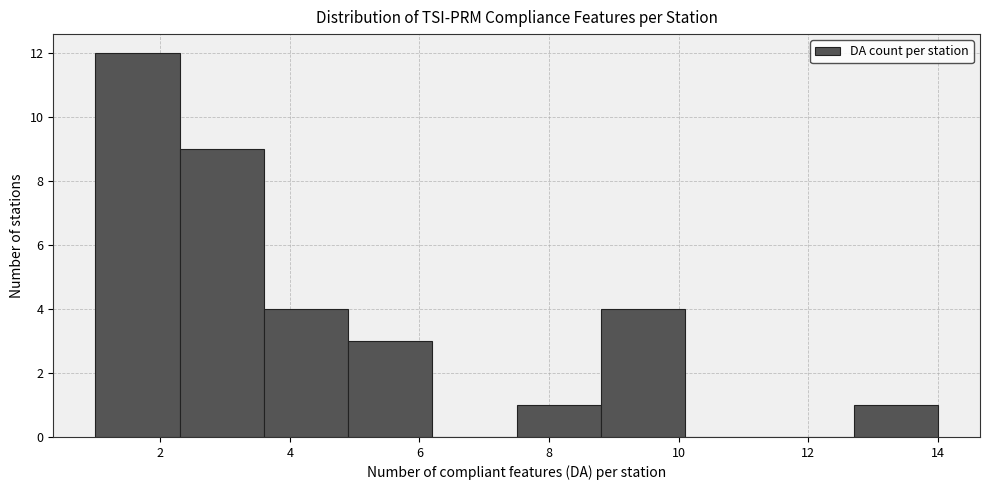

Which range on the x-axis has the tallest bar?

1.0 to 2.3